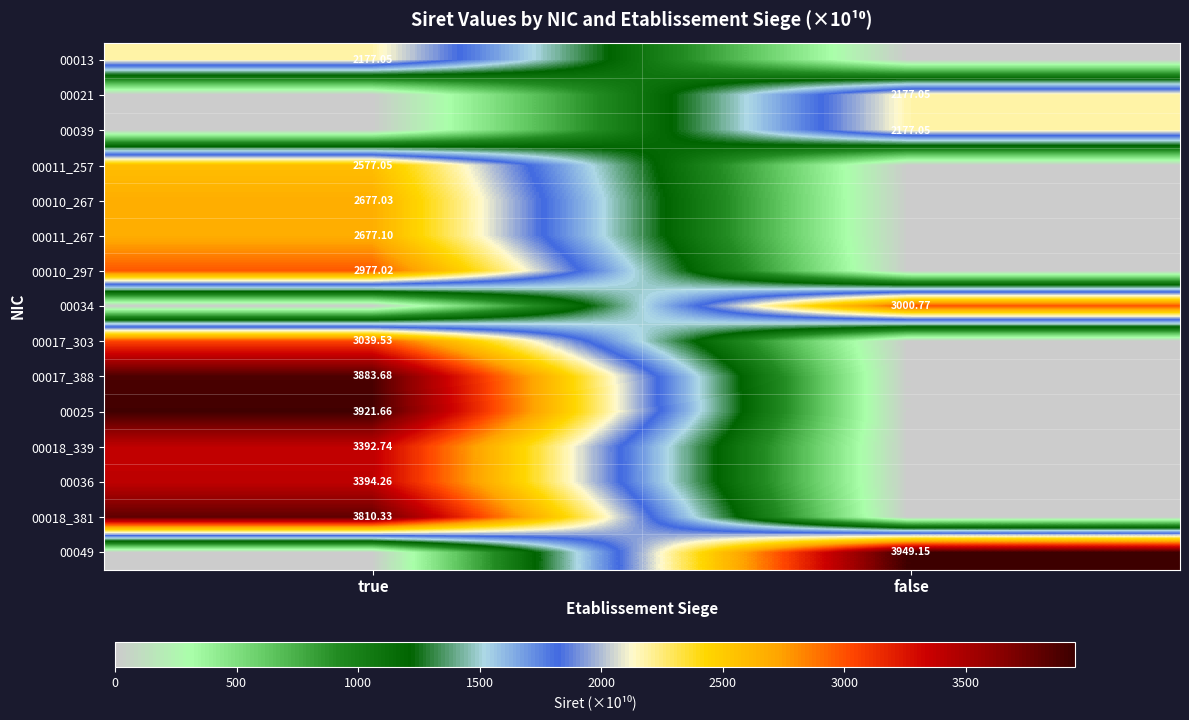

At which label does 00036 reach its minimum?

false